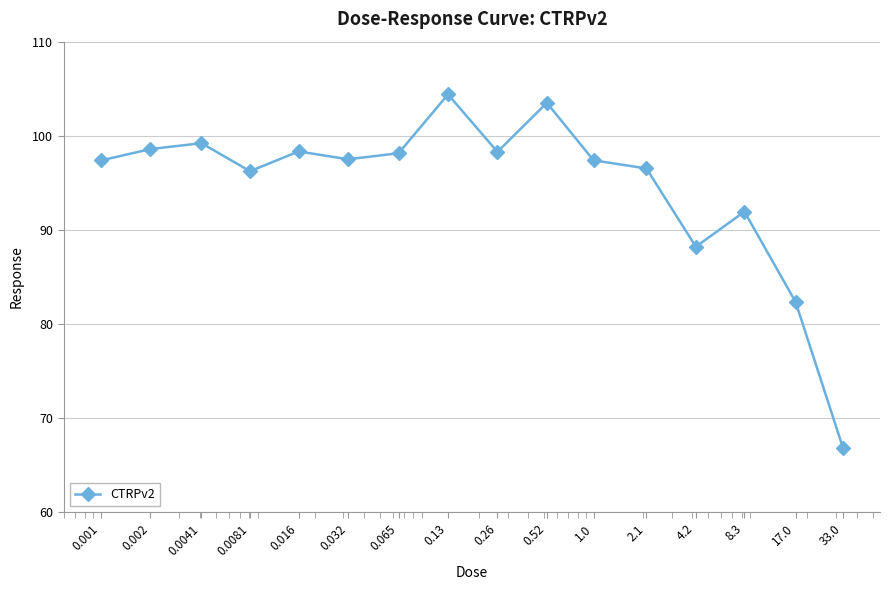

True or false: there are more than 2 points higher than both neighbors.

True